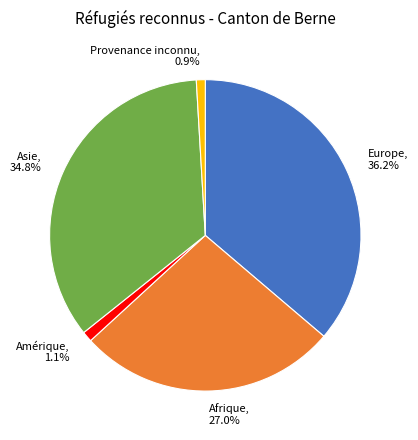

To the nearest percent, what is the difference between the largest and smallest slice percentages?

35%